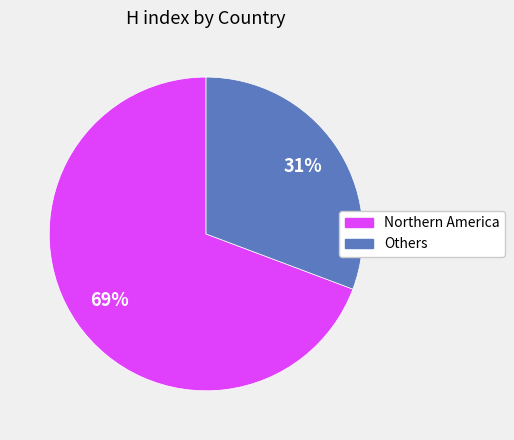

To the nearest percent, what is the average slice percentage?

50%